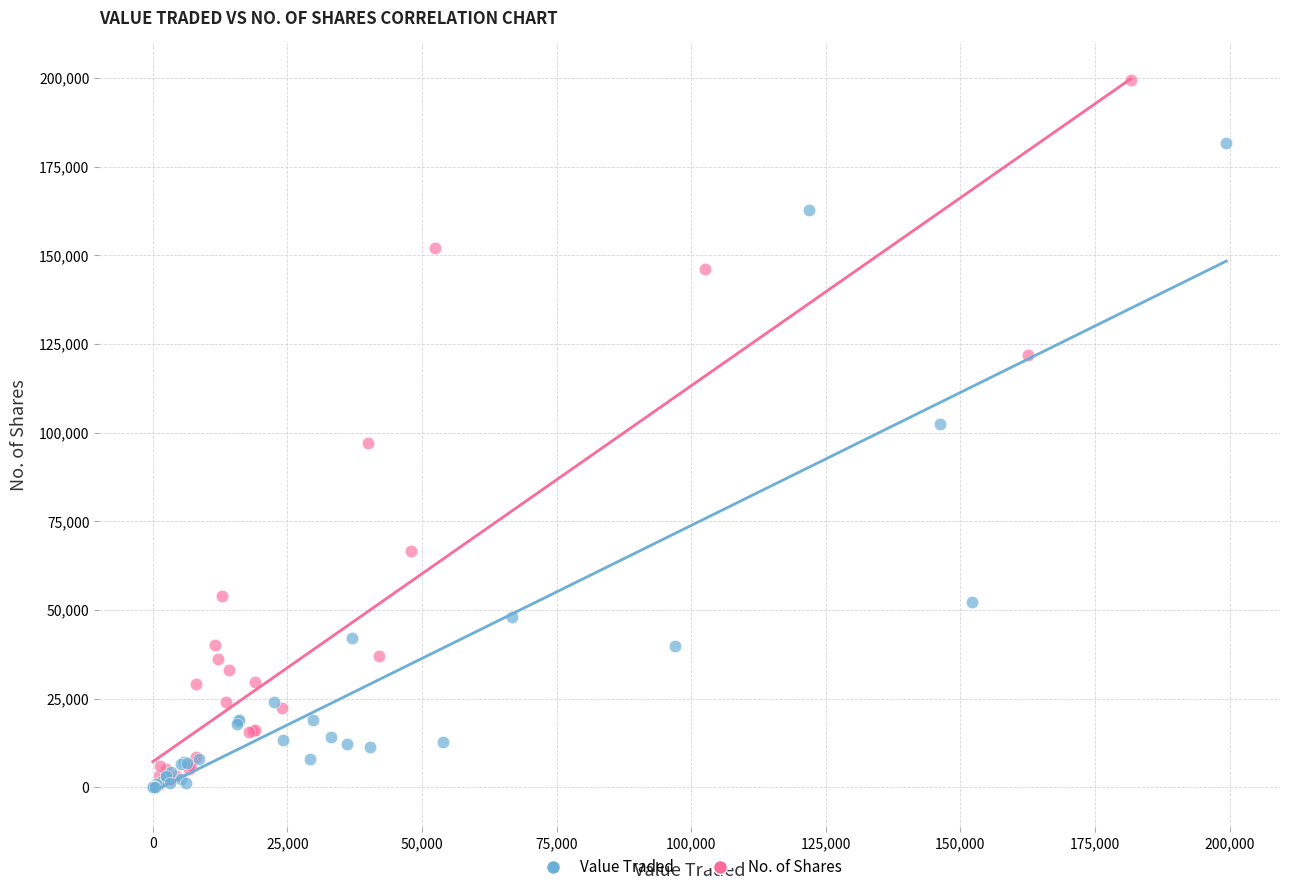

Which series reaches the maximum Y coordinate?

No. of Shares